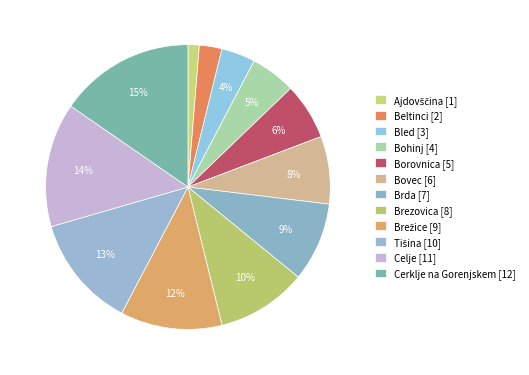

How many slices are in this pie chart?

12